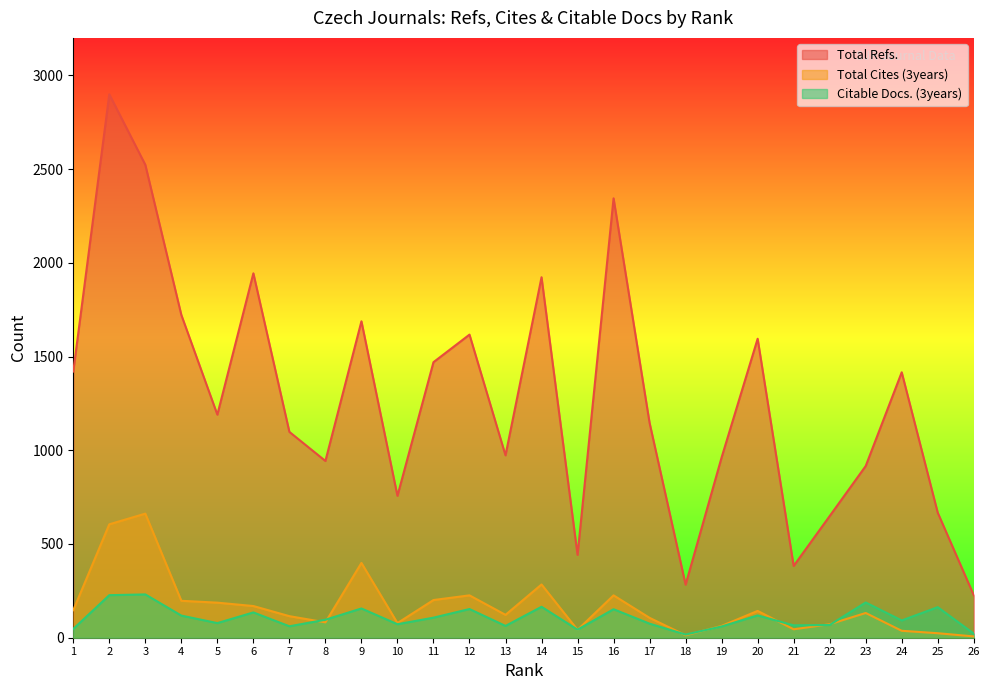

What is the total value across all series at 9?

2243